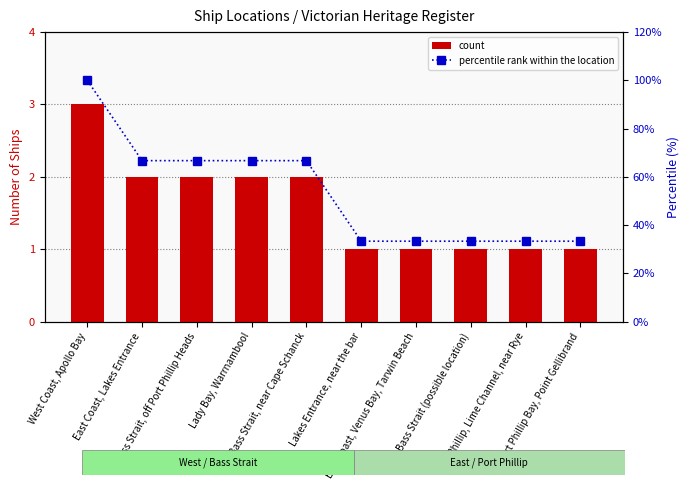

Which series changed the most between Lady Bay, Warrnambool and Port Phillip, Lime Channel, near Rye?

percentile rank within the location